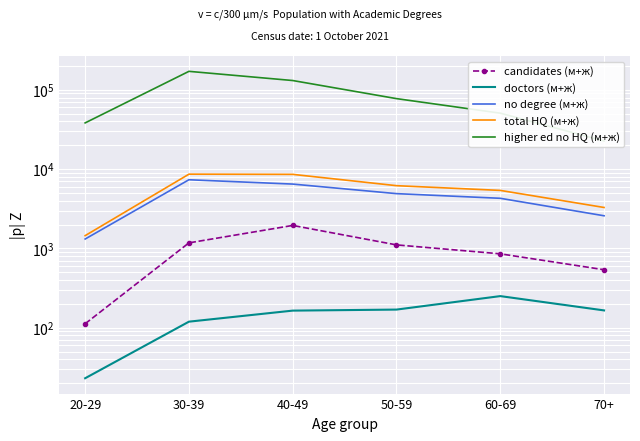

True or false: no degree (м+ж) and candidates (м+ж) cross at least once.

False